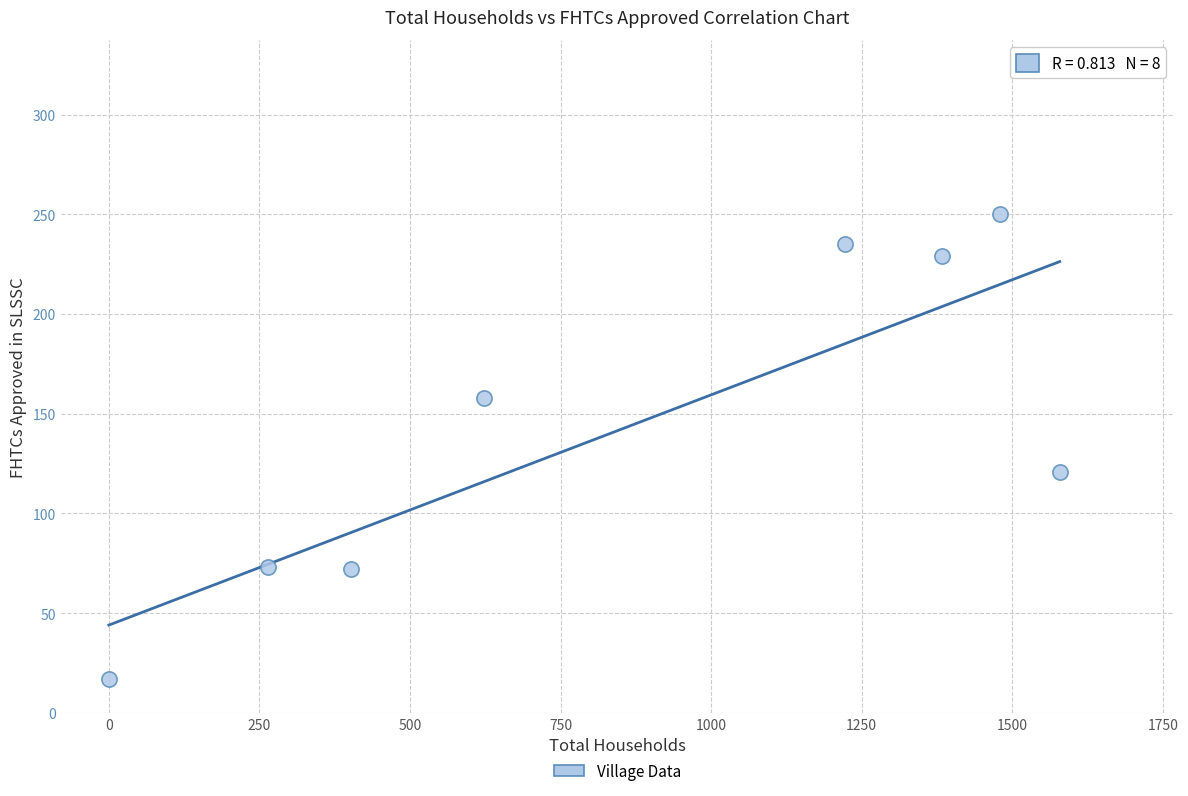

What Y value in the scatter plot is closest to 133?

121